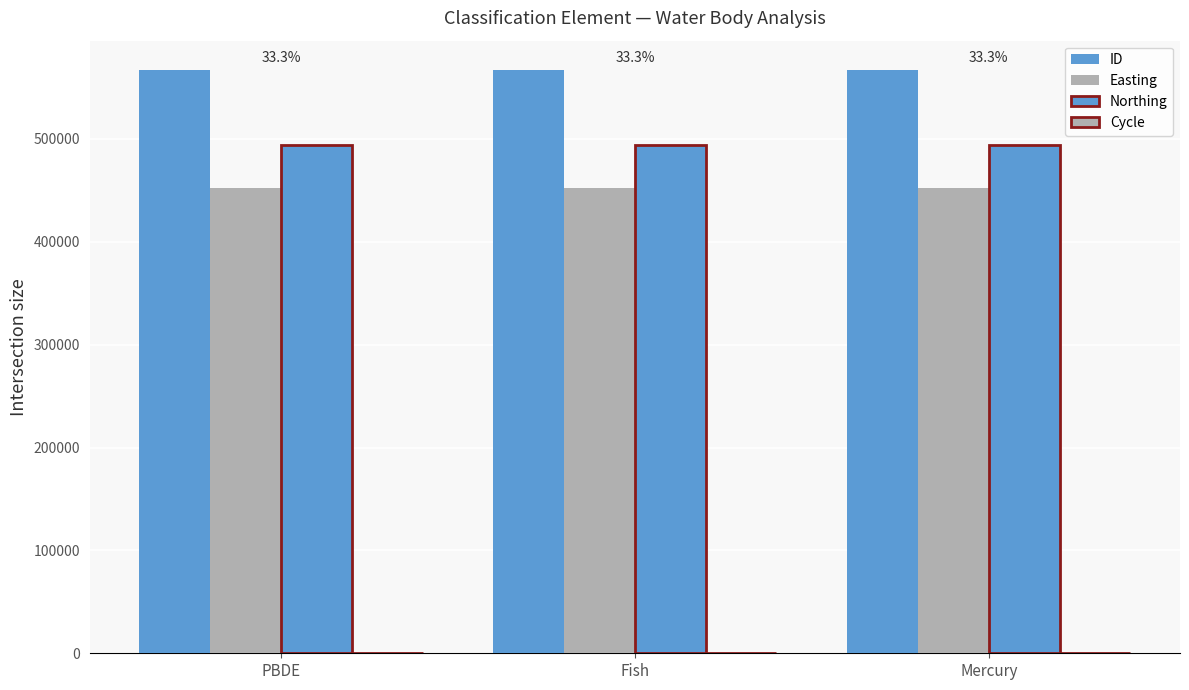

List the labels in order of ID value, smallest first.

Mercury, Fish, PBDE